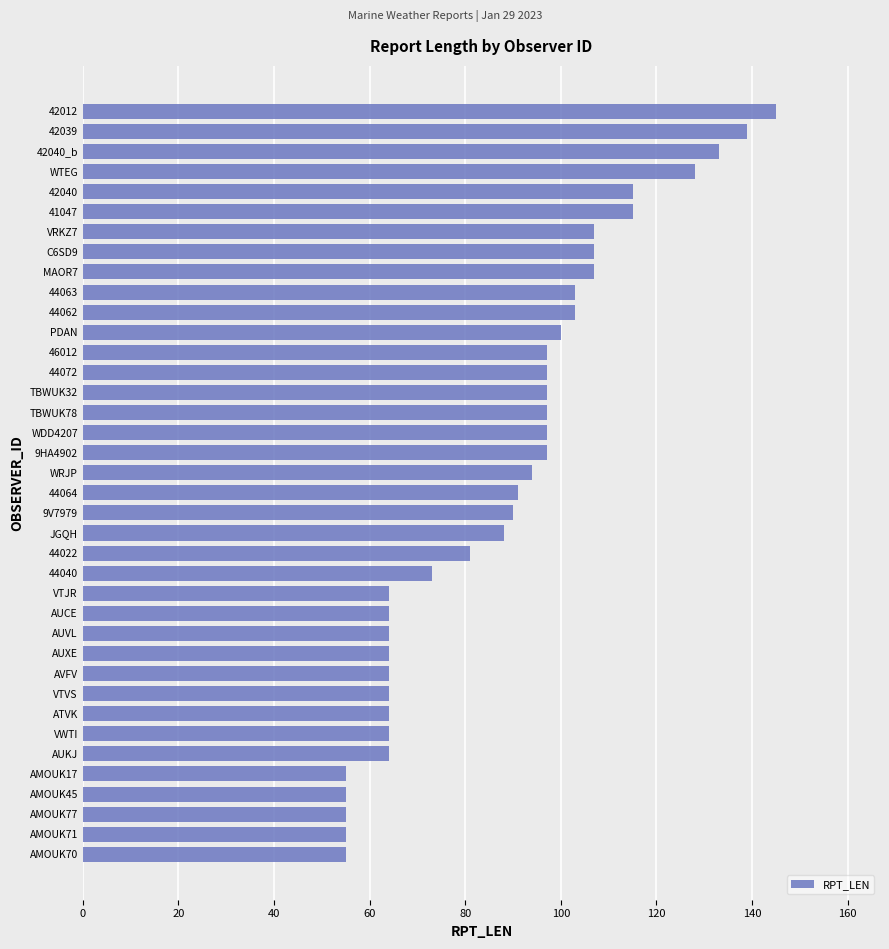

Is it true that the value at AUXE is 64?

True